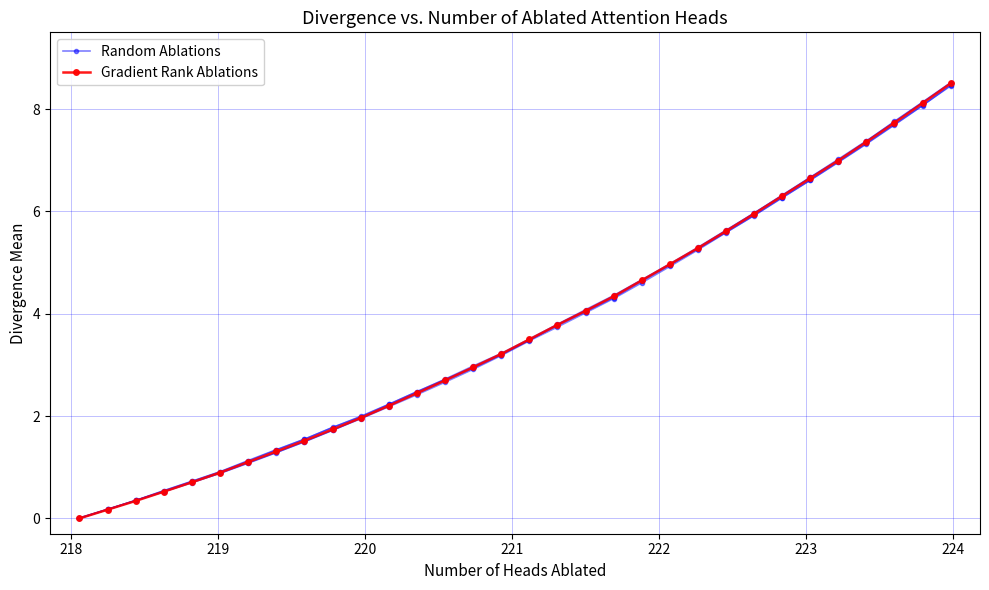

How many times do Random Ablations and Gradient Rank Ablations cross each other?

1